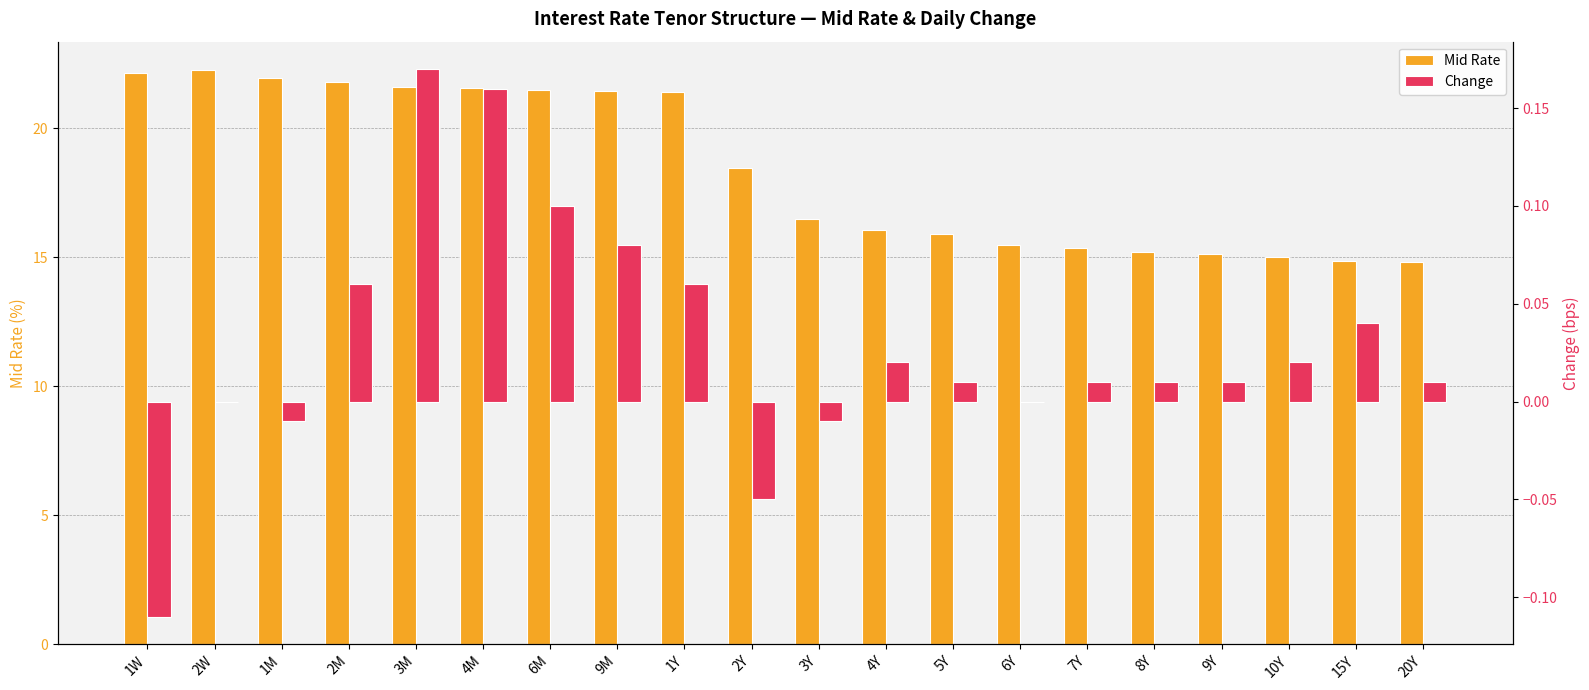

At which category is the sum across all series the highest?

2W